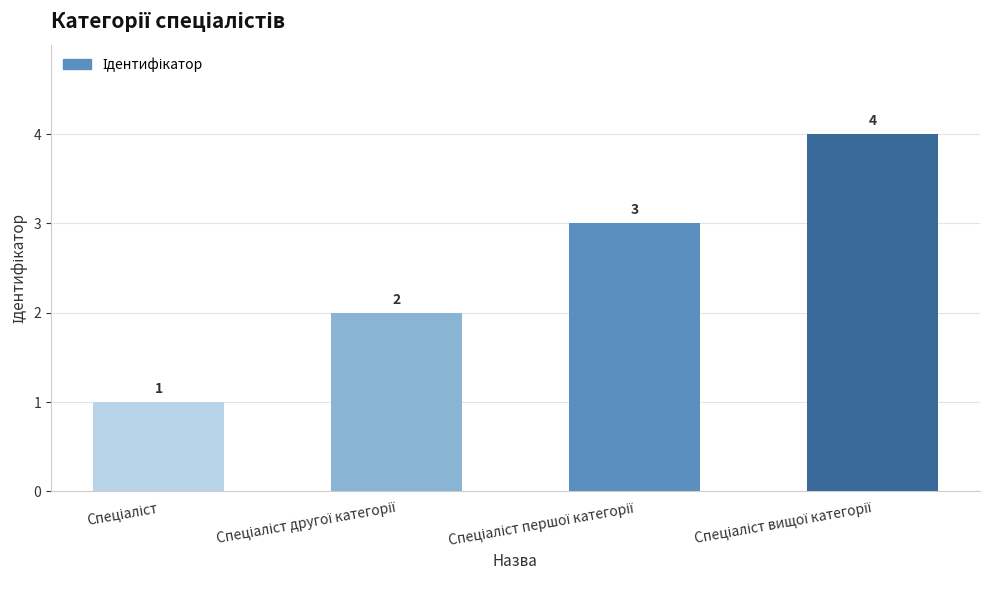

What is the value of the 2nd bar from the left?

2